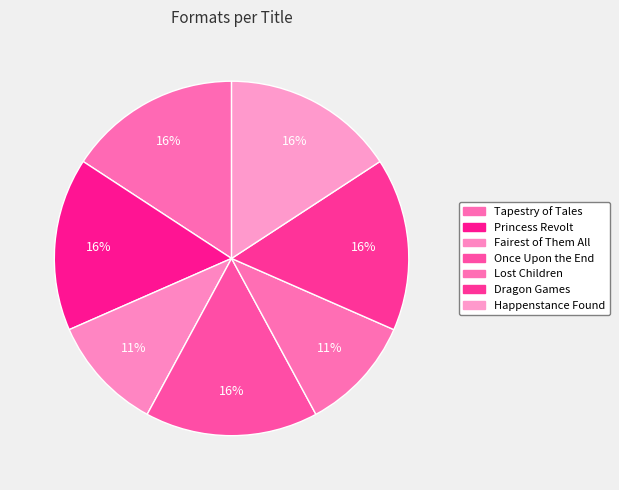

The Dragon Games slice represents 16% of the pie. True or false?

True